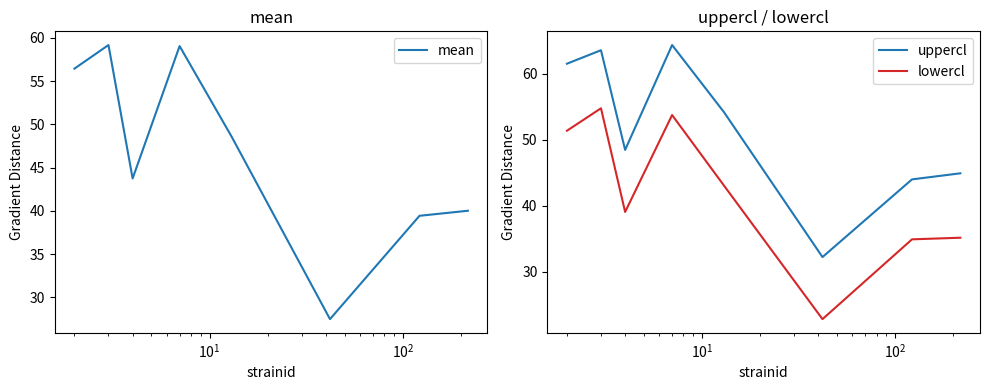

True or false: lowercl and uppercl intersect in this chart.

False